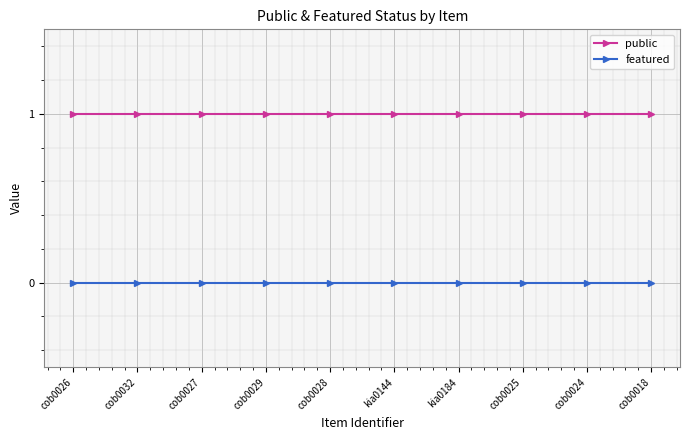

The value of public at cob0029 is 1. True or false?

True